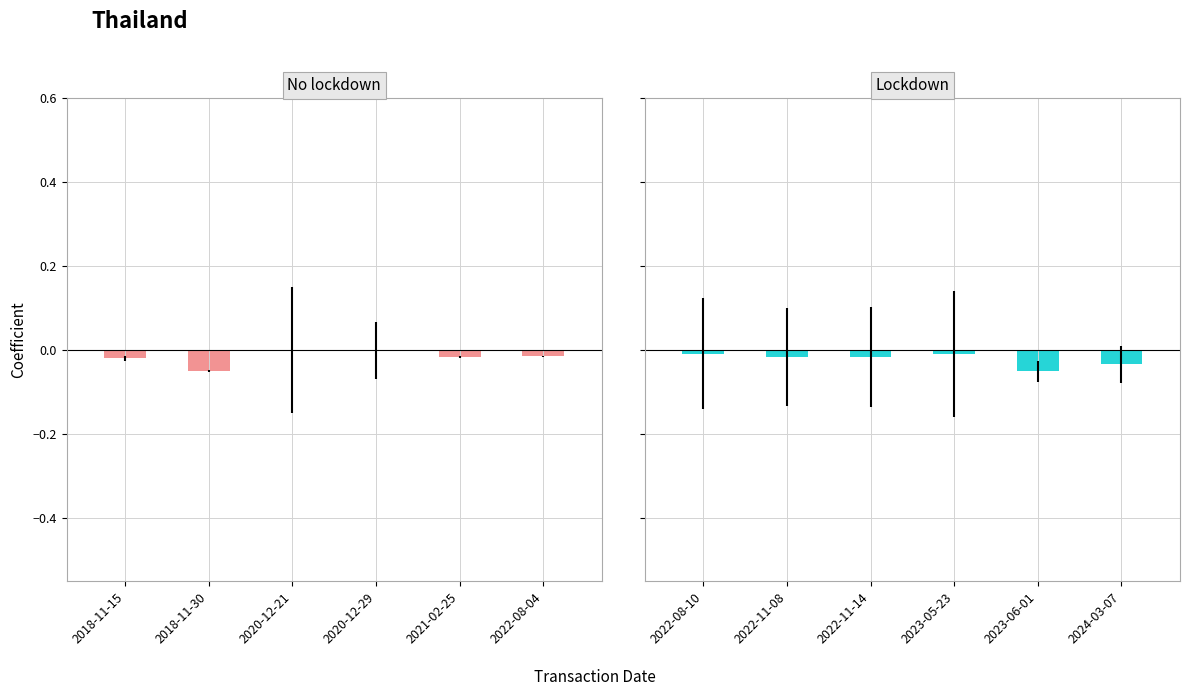

How many data points in No lockdown are less than 0?

4